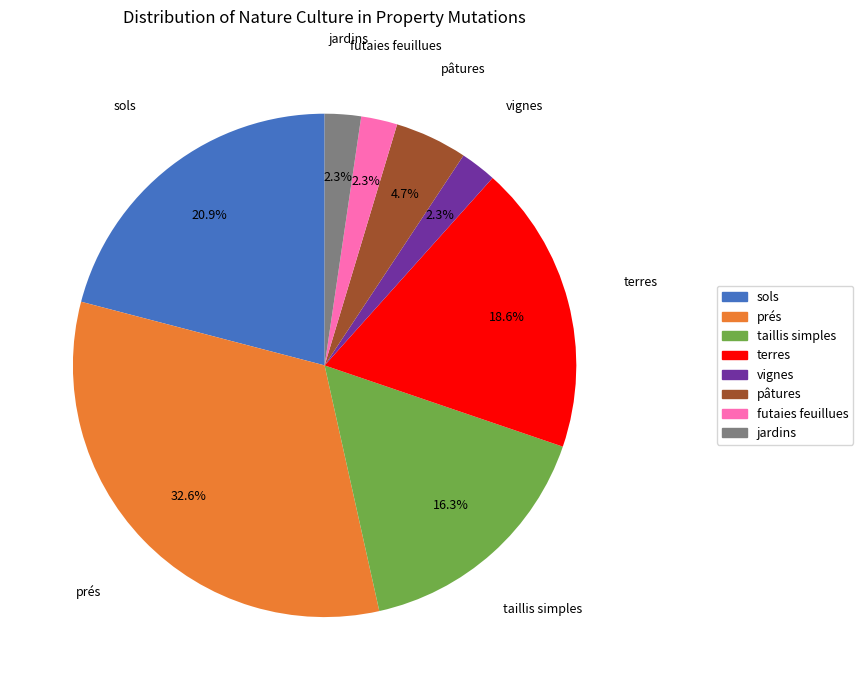

Is taillis simples the majority of the pie?

No